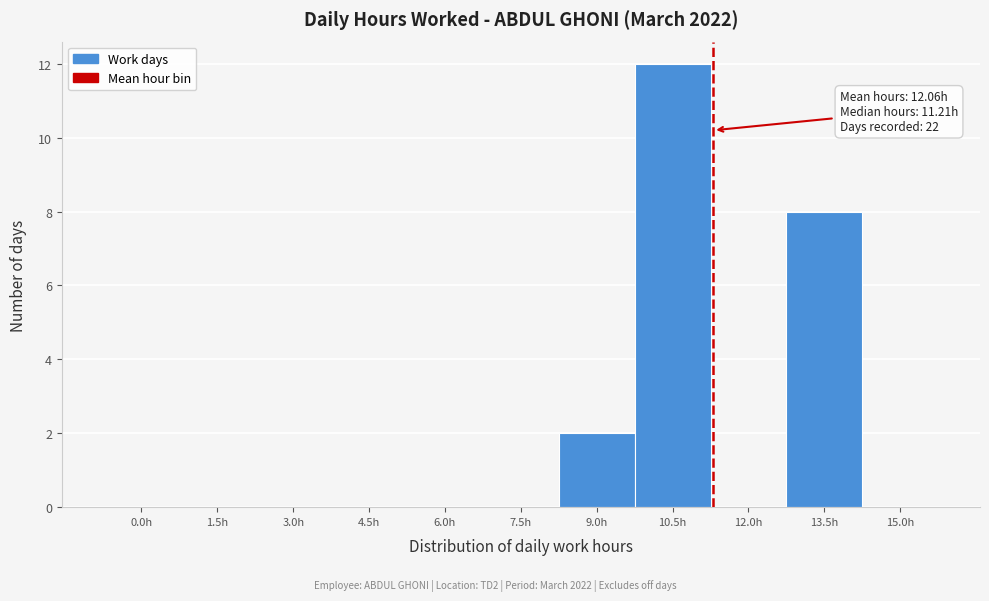

Reading left to right, extract all data points from this chart.

0.0h=0	1.5h=0	3.0h=0	4.5h=0	6.0h=0	7.5h=0	9.0h=2	10.5h=12	12.0h=0	13.5h=8	15.0h=0